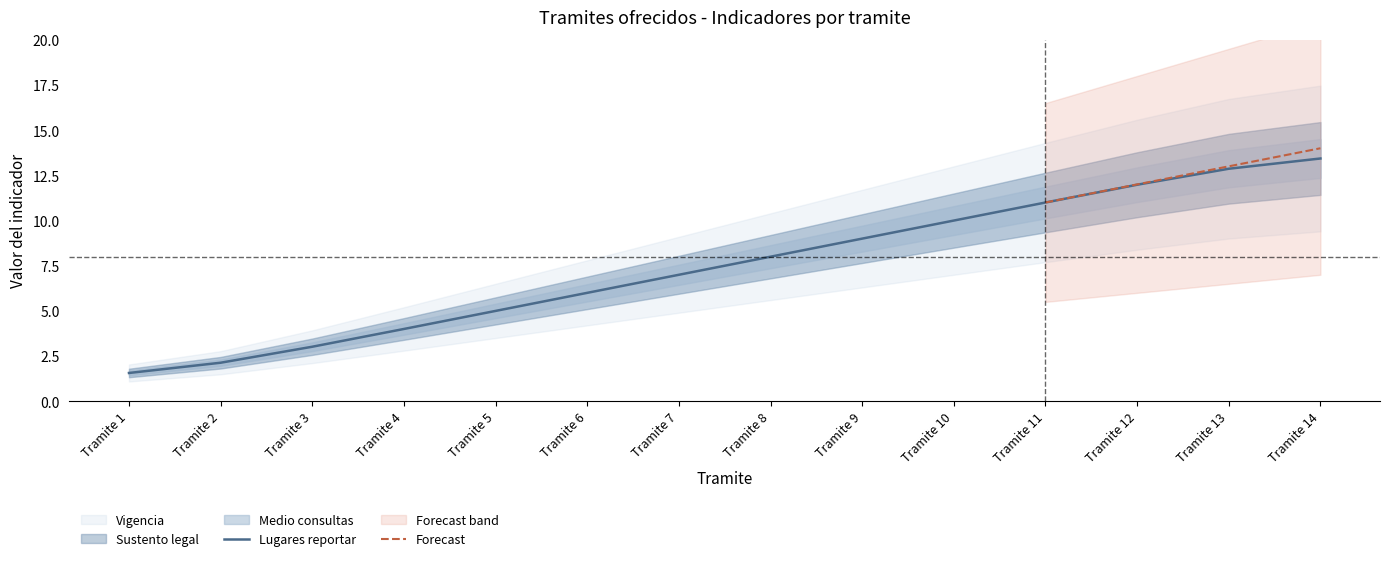

List the labels in order of Lugares reportar value, smallest first.

Tramite 1, Tramite 2, Tramite 3, Tramite 4, Tramite 5, Tramite 6, Tramite 7, Tramite 8, Tramite 9, Tramite 10, Tramite 11, Tramite 12, Tramite 13, Tramite 14